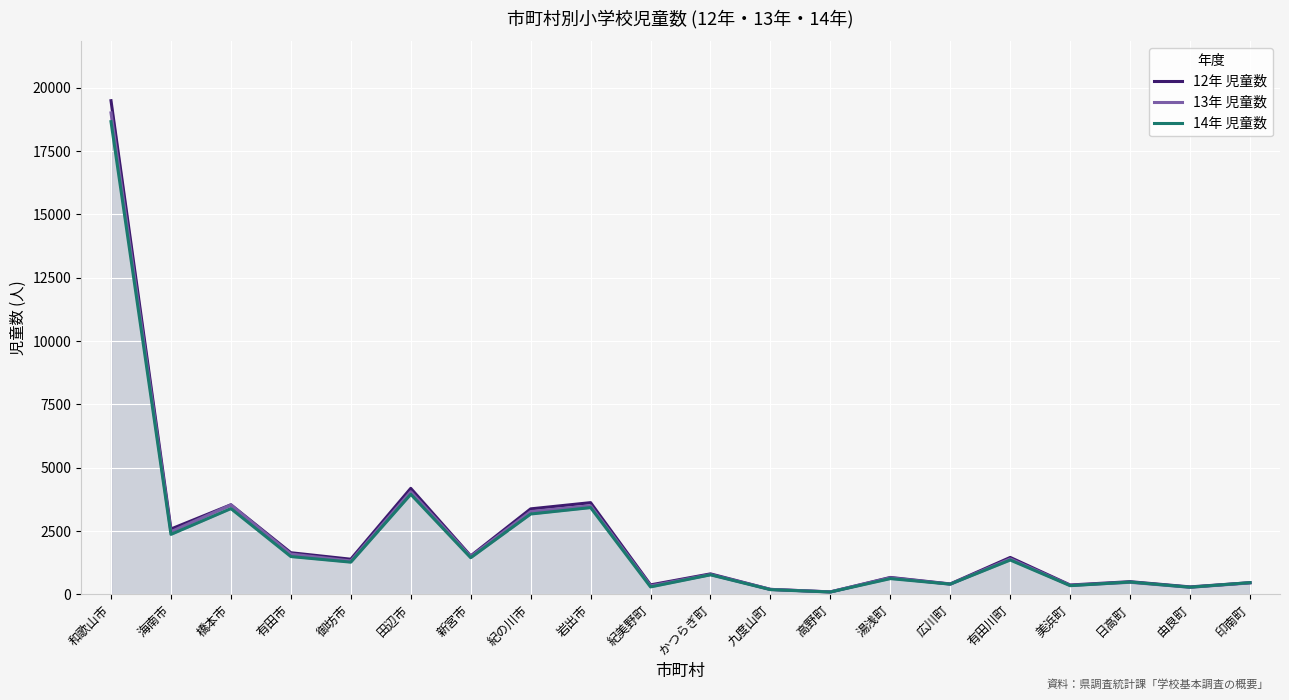

Reading left to right, transcribe all the data shown in this chart.

12年 児童数: 和歌山市=19494	海南市=2579	橋本市=3537	有田市=1643	御坊市=1387	田辺市=4185	新宮市=1517	紀の川市=3375	岩出市=3621	紀美野町=373	かつらぎ町=808	九度山町=196	高野町=95	湯浅町=667	広川町=411	有田川町=1457	美浜町=369	日高町=500	由良町=294	印南町=460
13年 児童数: 和歌山市=19014	海南市=2475	橋本市=3533	有田市=1591	御坊市=1318	田辺市=4052	新宮市=1494	紀の川市=3268	岩出市=3497	紀美野町=335	かつらぎ町=782	九度山町=196	高野町=98	湯浅町=652	広川町=402	有田川町=1402	美浜町=354	日高町=475	由良町=278	印南町=451
14年 児童数: 和歌山市=18666	海南市=2368	橋本市=3386	有田市=1492	御坊市=1271	田辺市=3951	新宮市=1446	紀の川市=3172	岩出市=3425	紀美野町=293	かつらぎ町=771	九度山町=185	高野町=92	湯浅町=621	広川町=403	有田川町=1355	美浜町=342	日高町=486	由良町=281	印南町=462